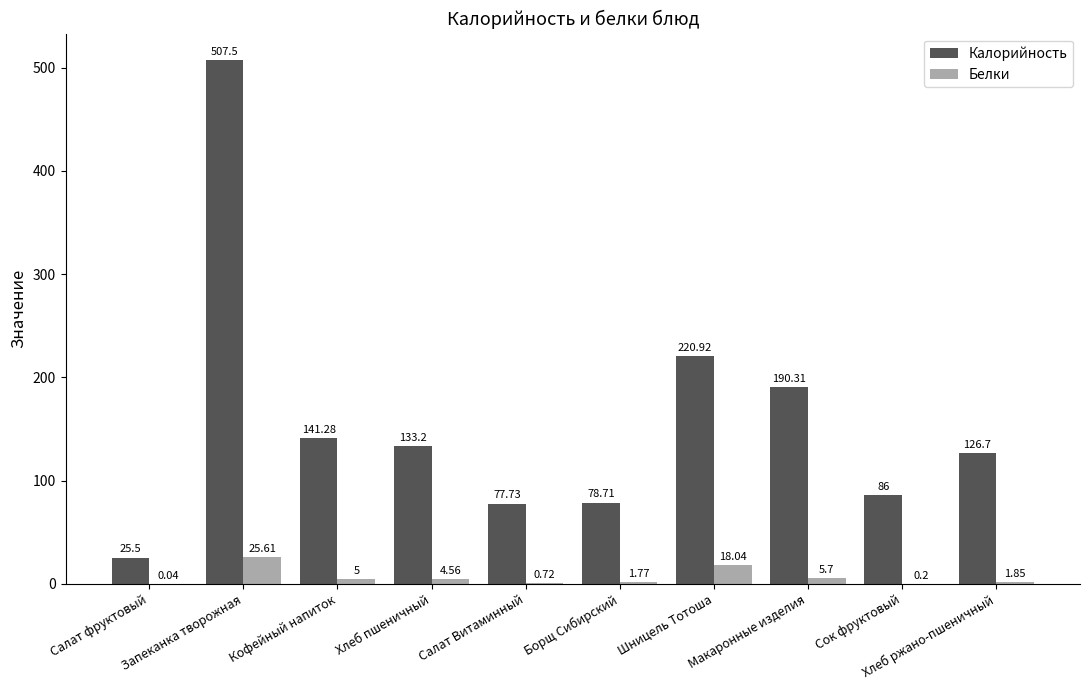

Which series has the largest total across all categories?

Калорийность